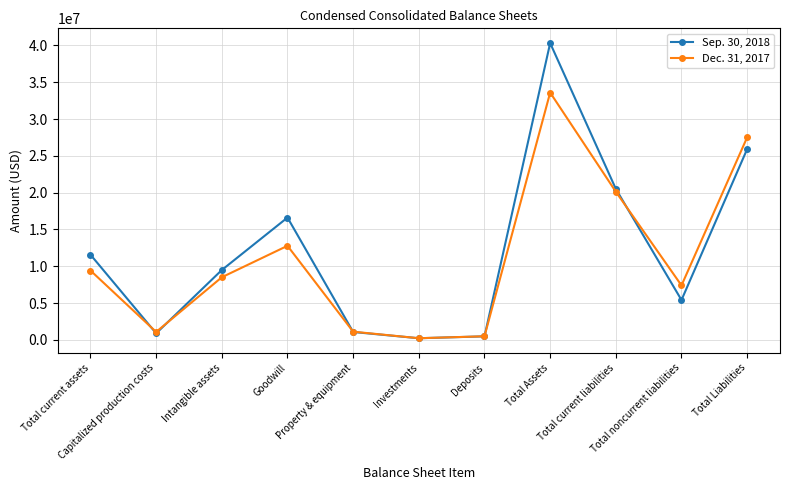

Where is Sep. 30, 2018 nearest to the value 20271364?

Total current liabilities